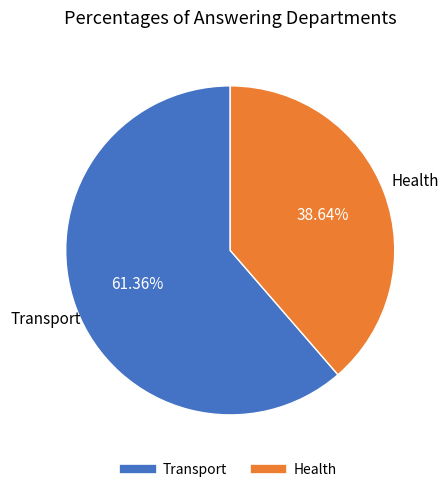

Between Transport and Health, which is larger?

Transport